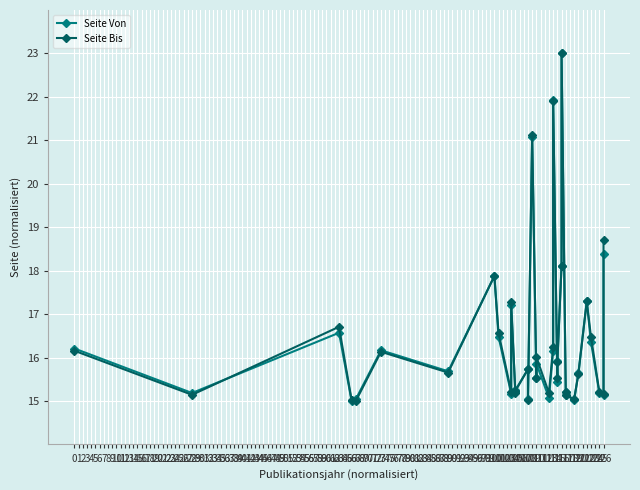

At how many categories does at least one series exceed 15?

34